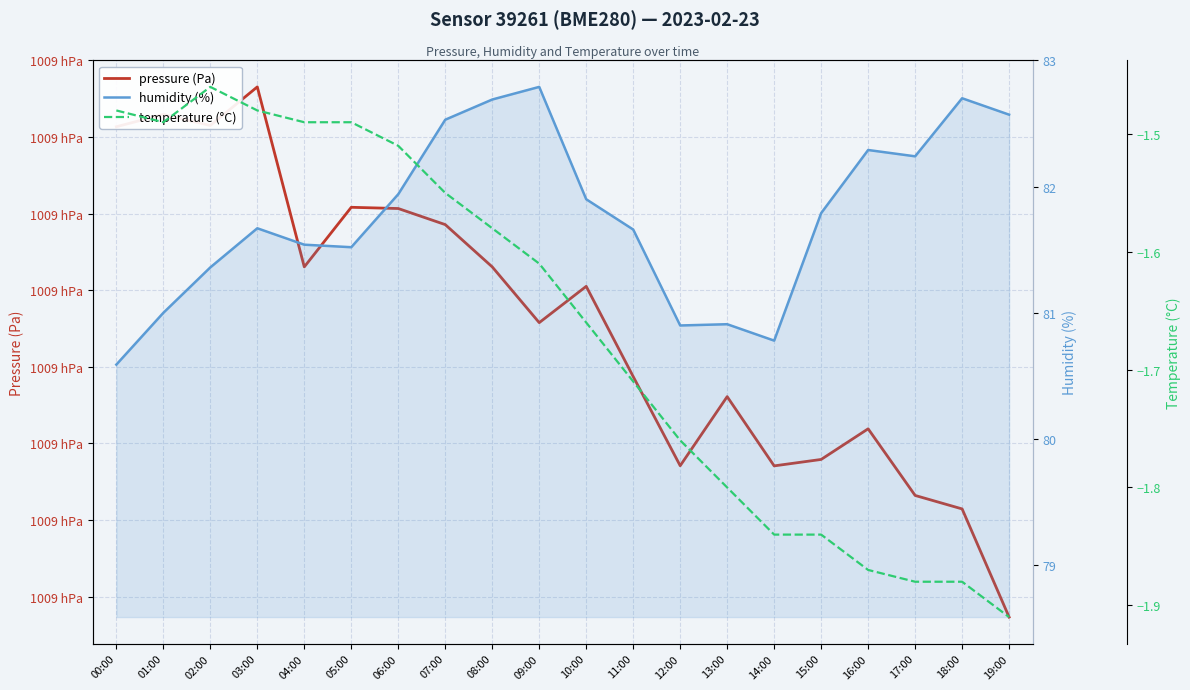

At which category does the chart reach its peak across all series?

03:00